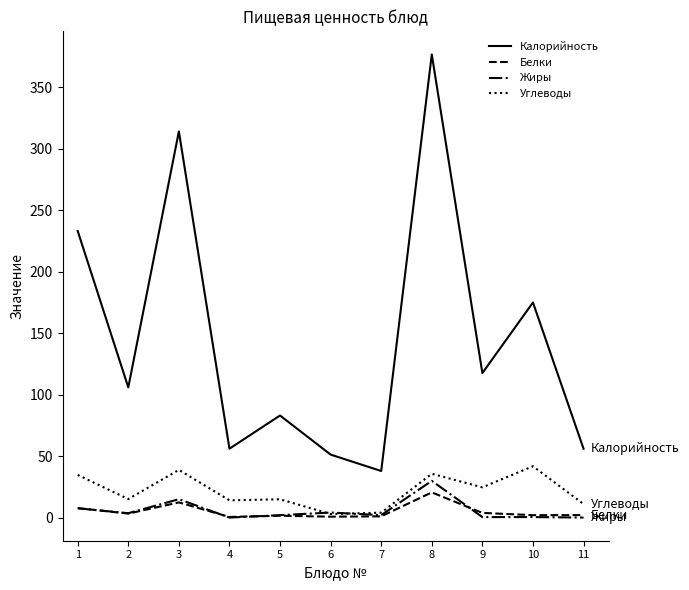

At which label does Белки first exceed 2?

1